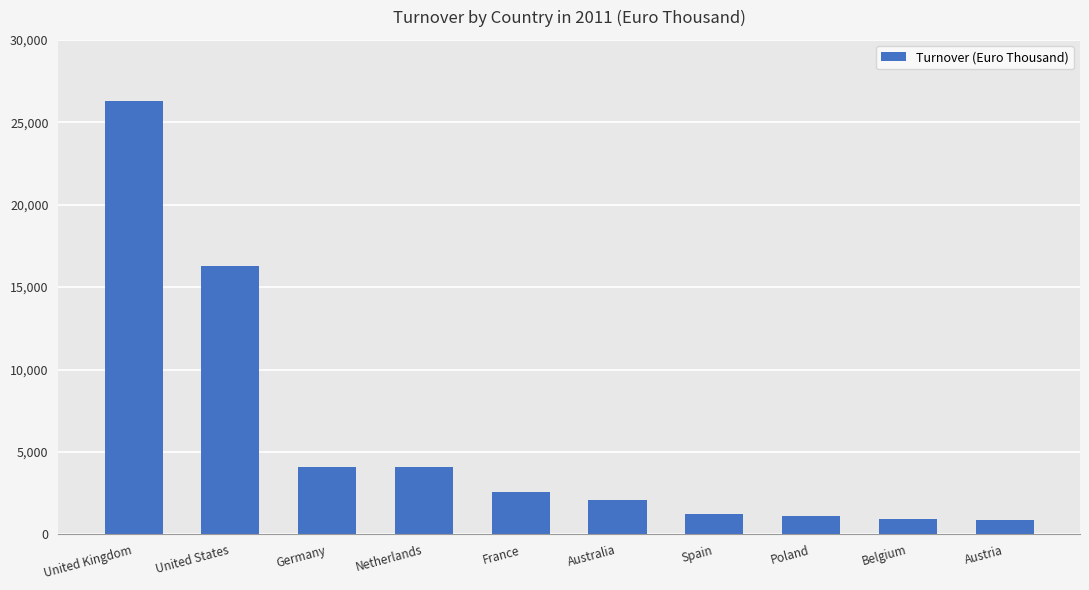

What is the sum of all values?

59512